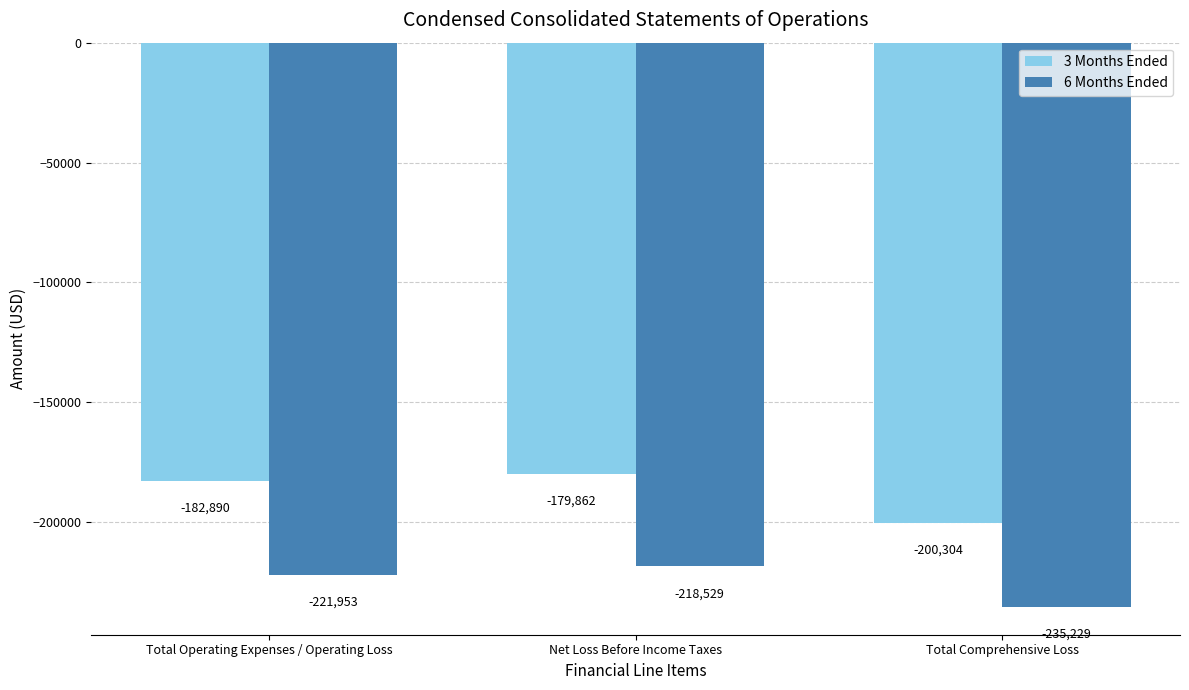

Rank the series by their average value, from highest to lowest.

3 Months Ended, 6 Months Ended